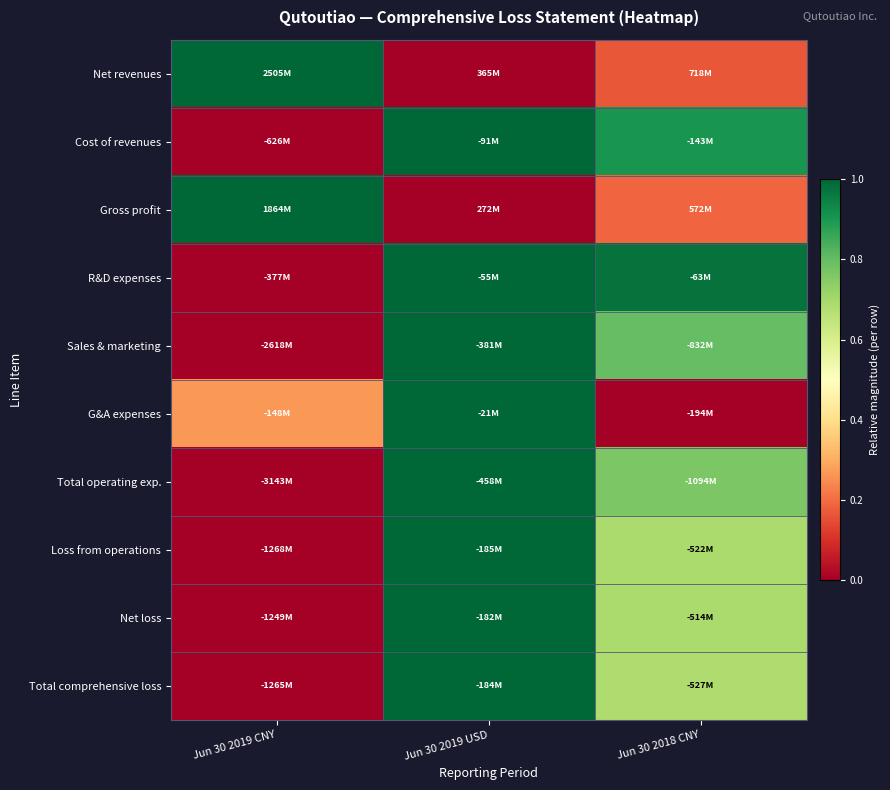

Count the number of categories in the chart.

3